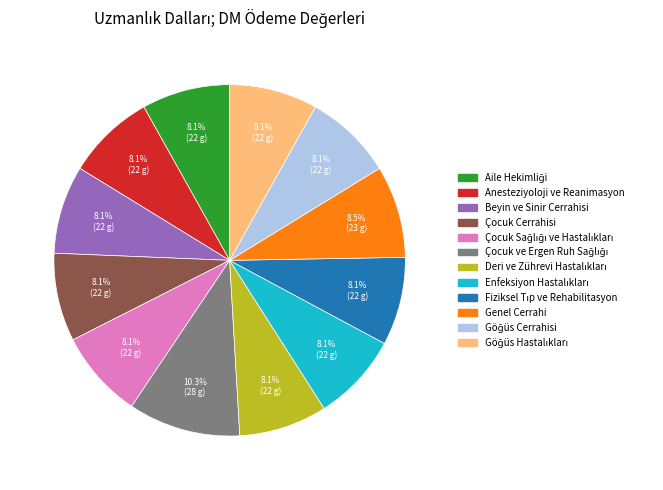

How many segments does this pie chart have?

12